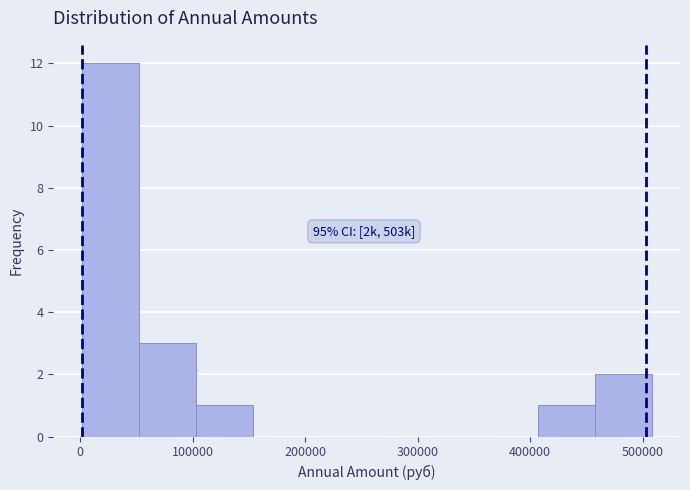

Which range on the x-axis has the tallest bar?

0 to 50000